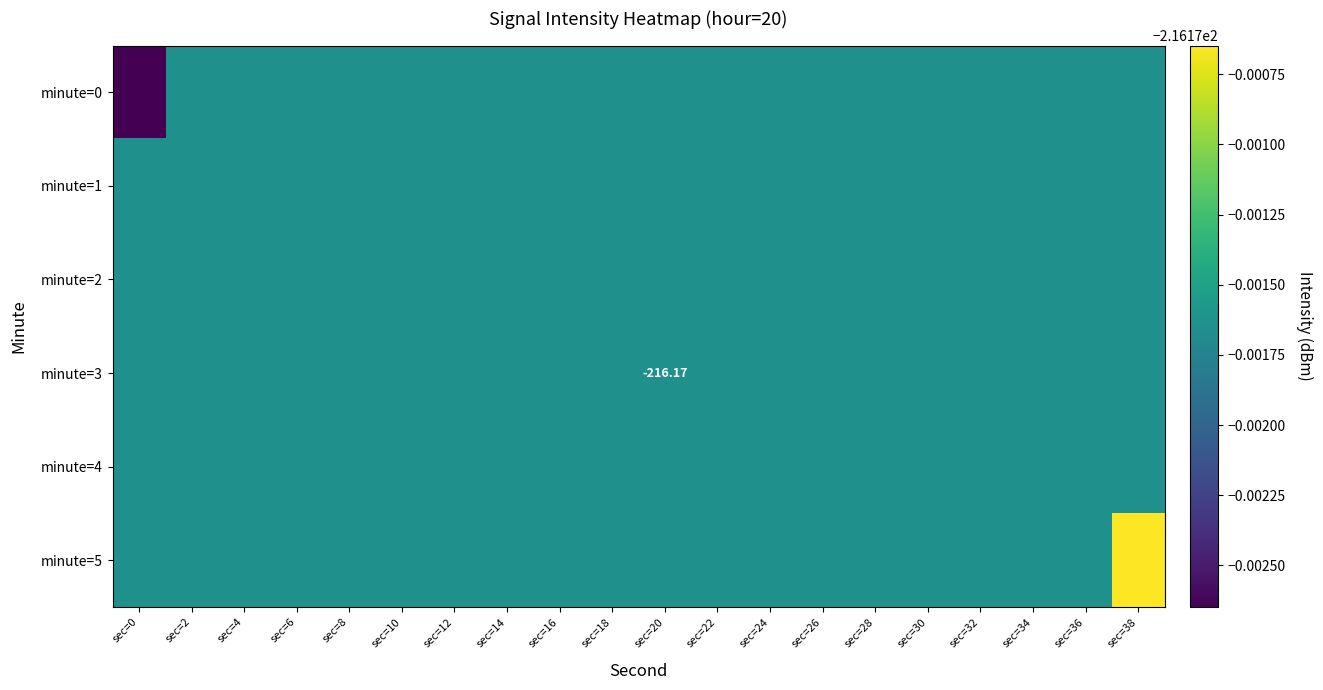

How many distinct data groups are displayed?

6